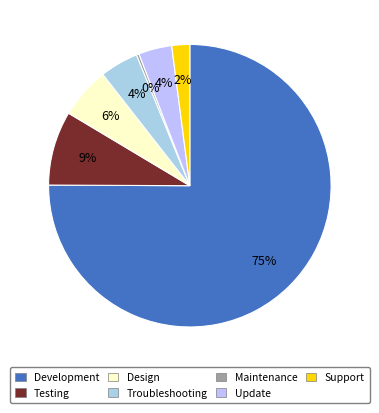

Which slice is the largest?

Development